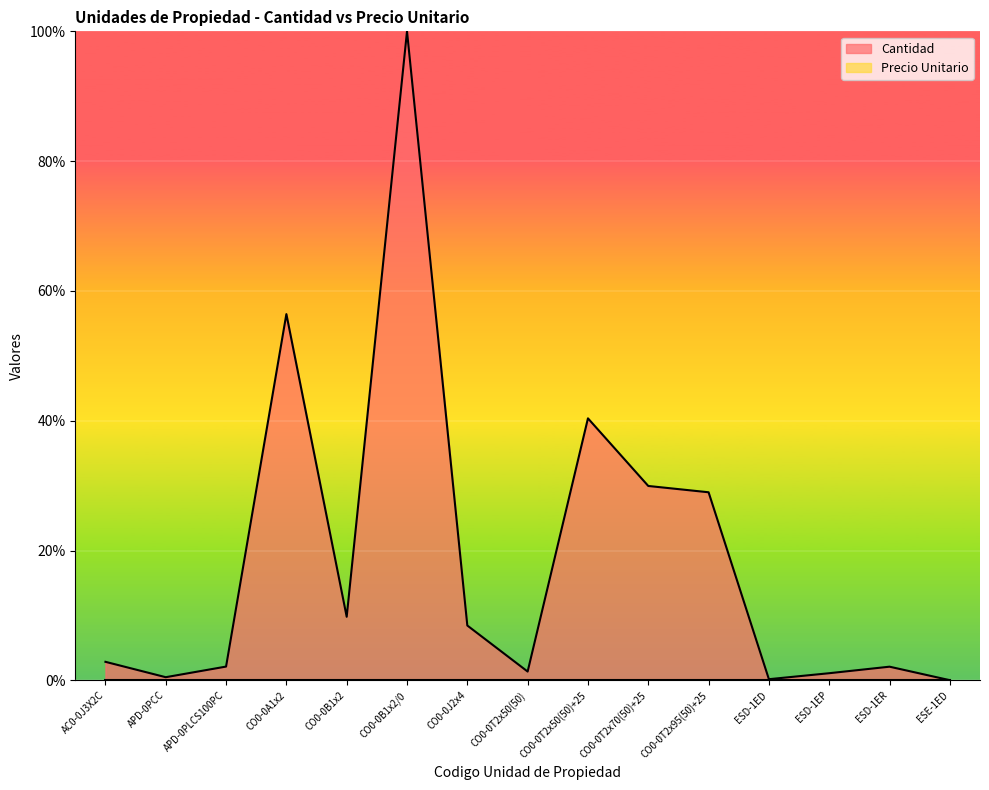

Rank the categories by value from lowest to highest.

ESE-1ED, ESD-1ED, APD-0PCC, ESD-1EP, CO0-0T2x50(50), ESD-1ER, APD-0PLCS100PC, AC0-0J3X2C, CO0-0J2x4, CO0-0B1x2, CO0-0T2x95(50)+25, CO0-0T2x70(50)+25, CO0-0T2x50(50)+25, CO0-0A1x2, CO0-0B1x2/0